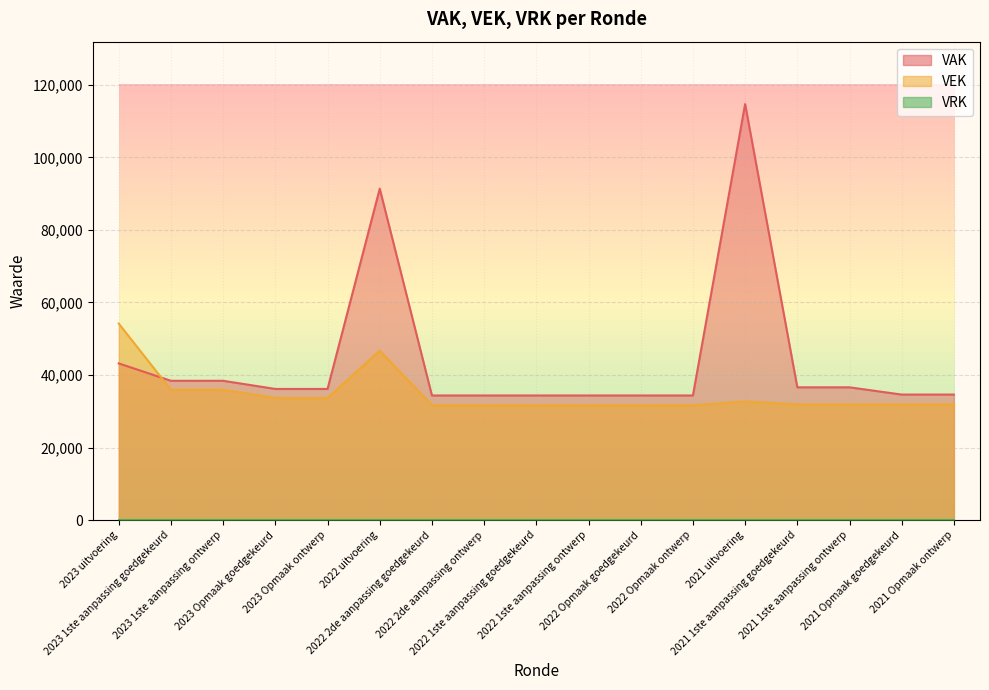

Which category has the lowest value in the VEK series?

2022 2de aanpassing goedgekeurd